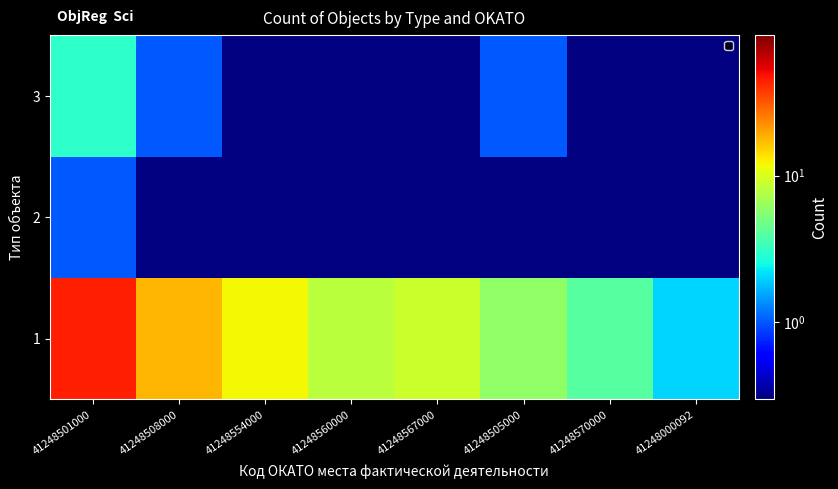

Which series changed the most between 41248560000 and 41248505000?

1